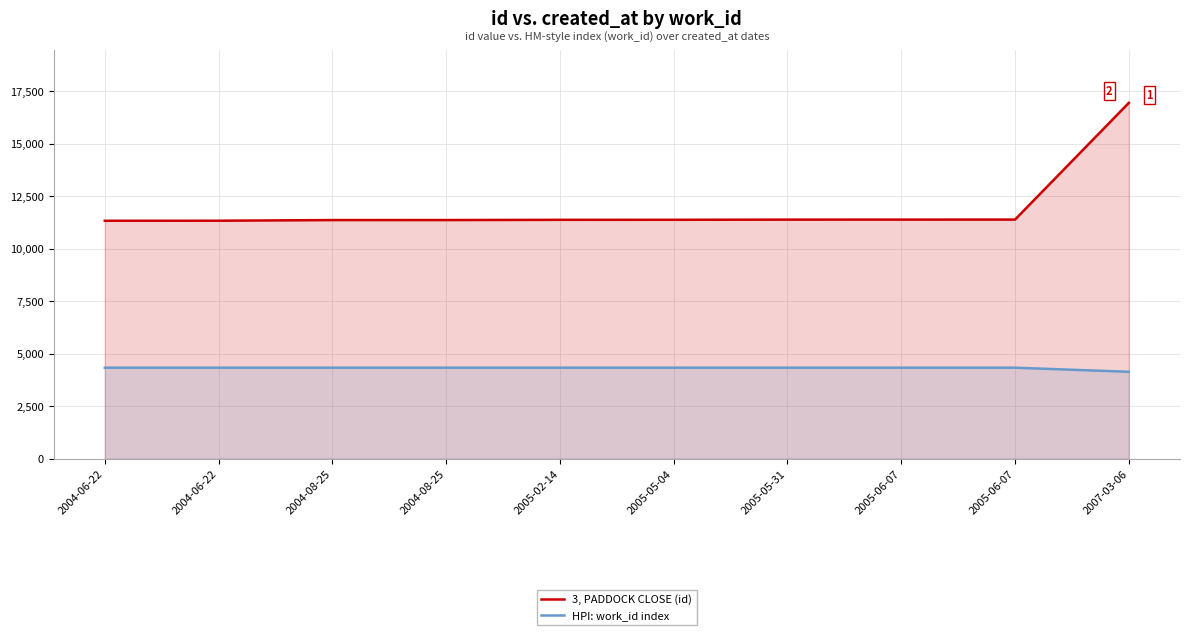

At 2005-02-14, list the series in order from largest to smallest.

3, PADDOCK CLOSE (id), HPI: work_id index